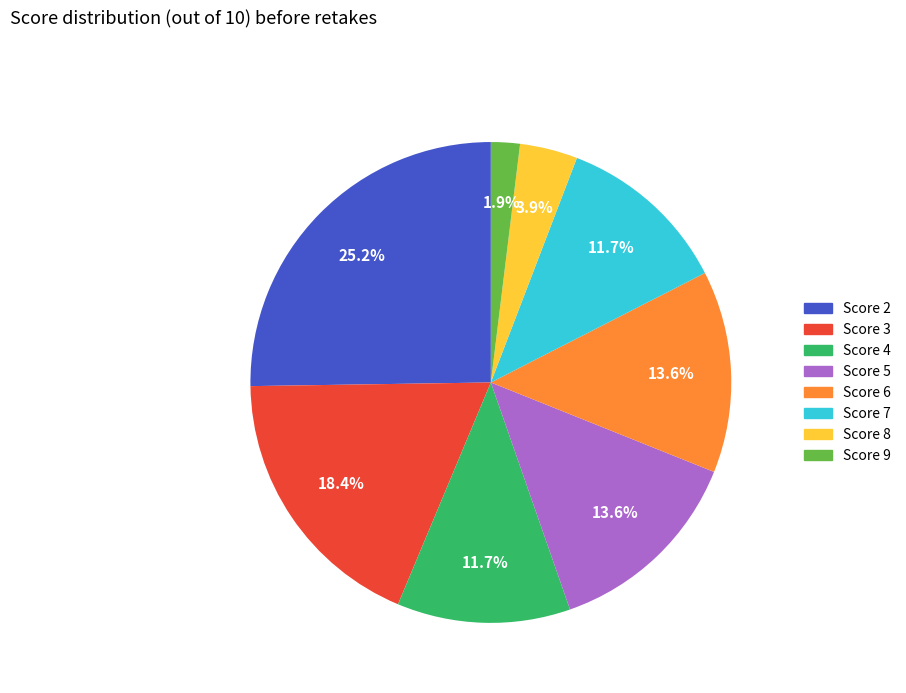

Is there any slice that represents more than half of the pie?

No